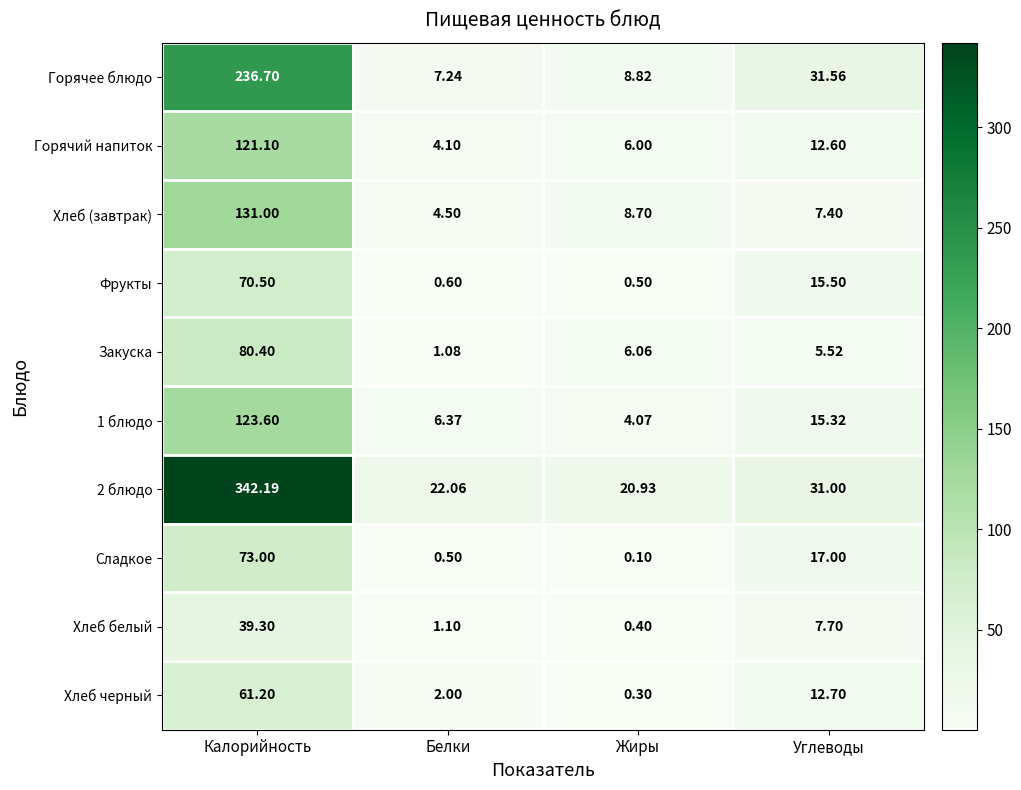

Between Белки and Углеводы, which series saw the biggest shift?

Горячее блюдо